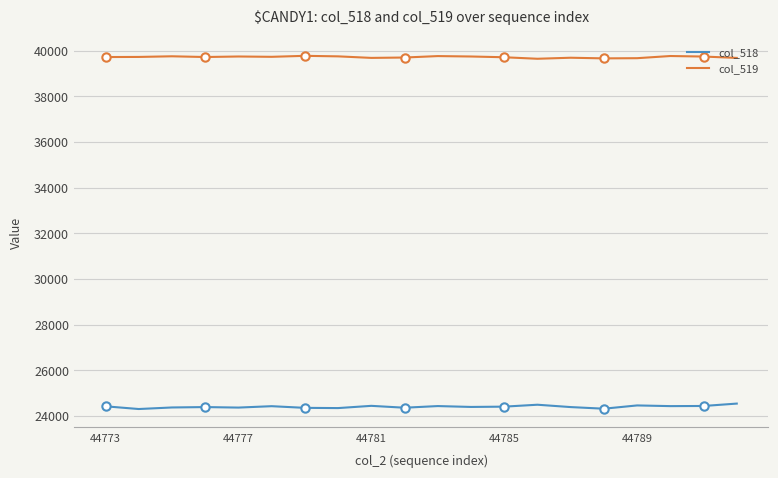

What is the total value across all series at 44777?

64116